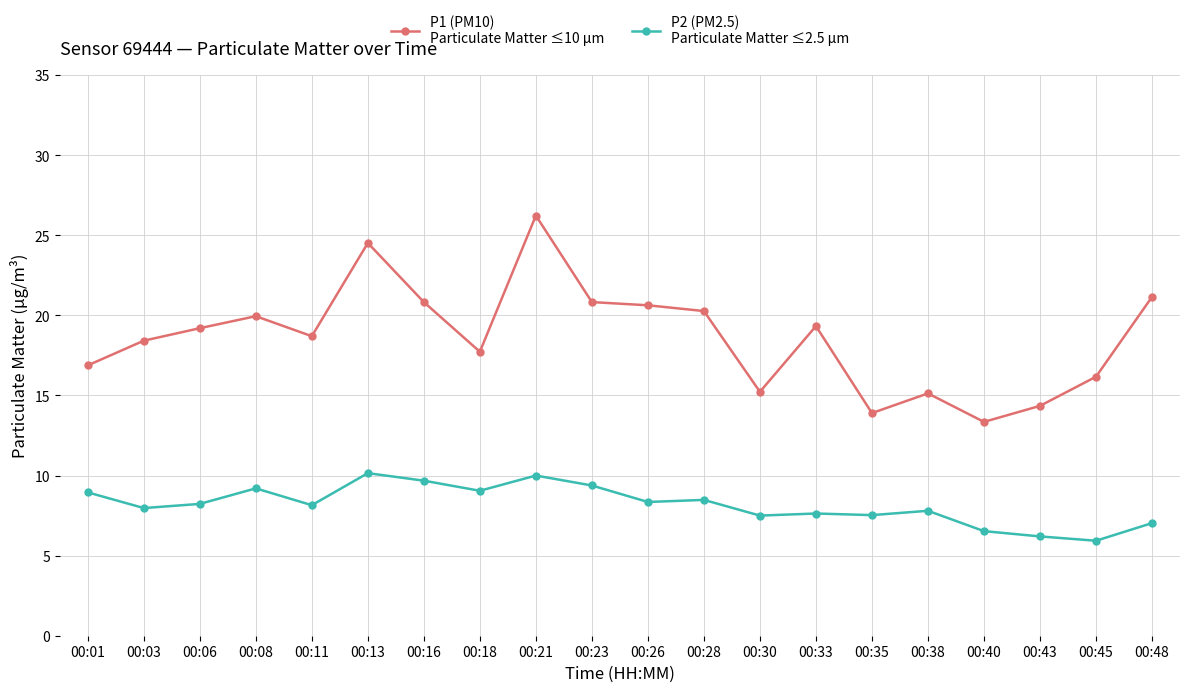

What is the difference between the highest and lowest values at 00:13?

14.4